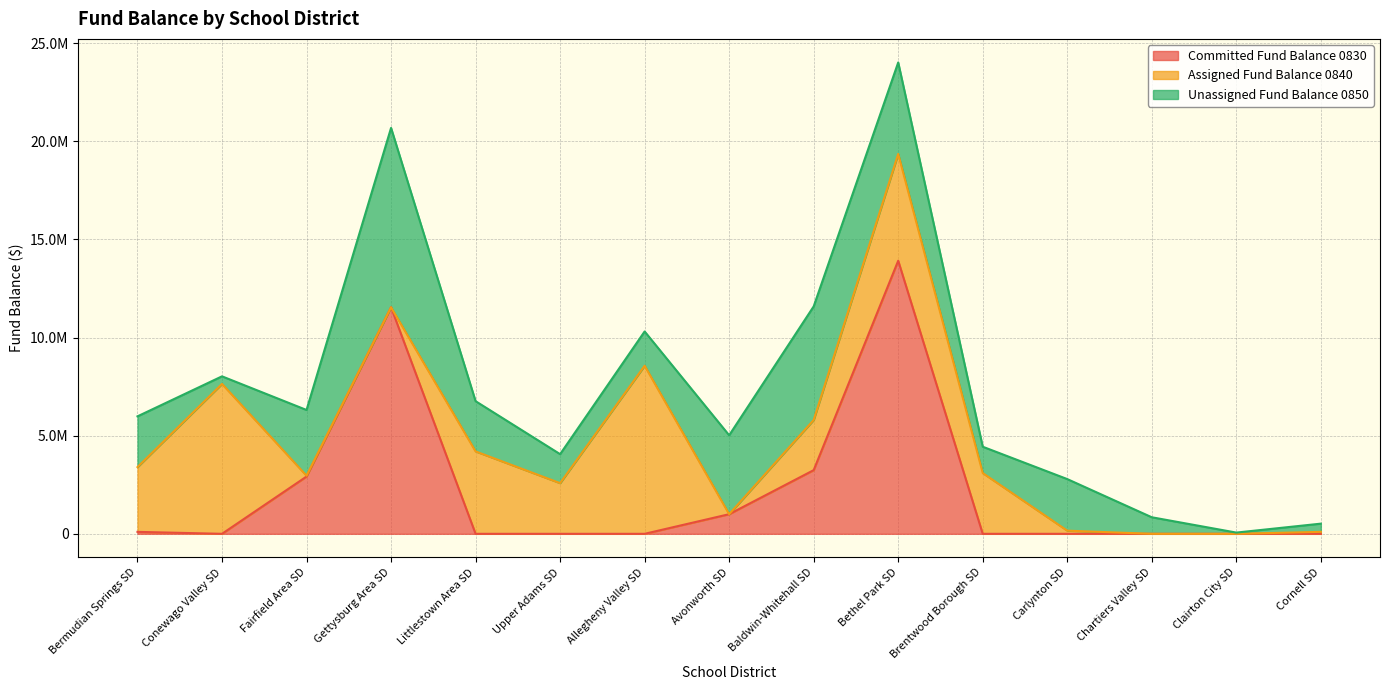

Does the chart display data point markers on the line(s)?

No